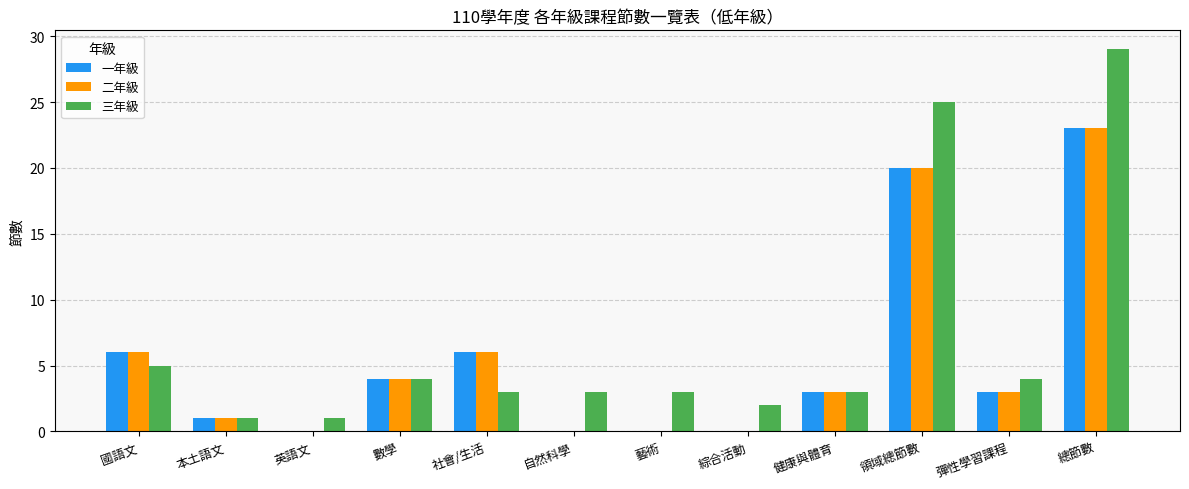

What is the sum of all 三年級 values?

83